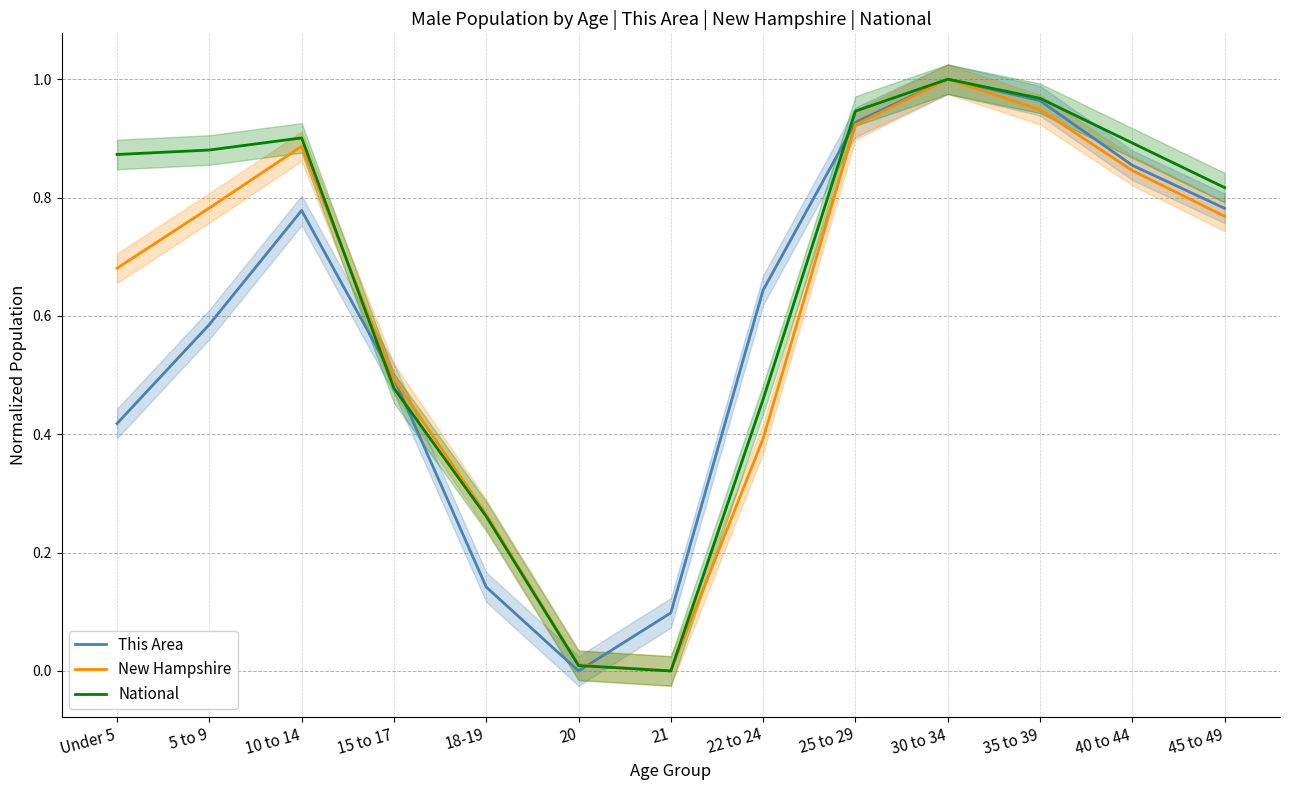

Does the chart display data point markers on the line(s)?

No